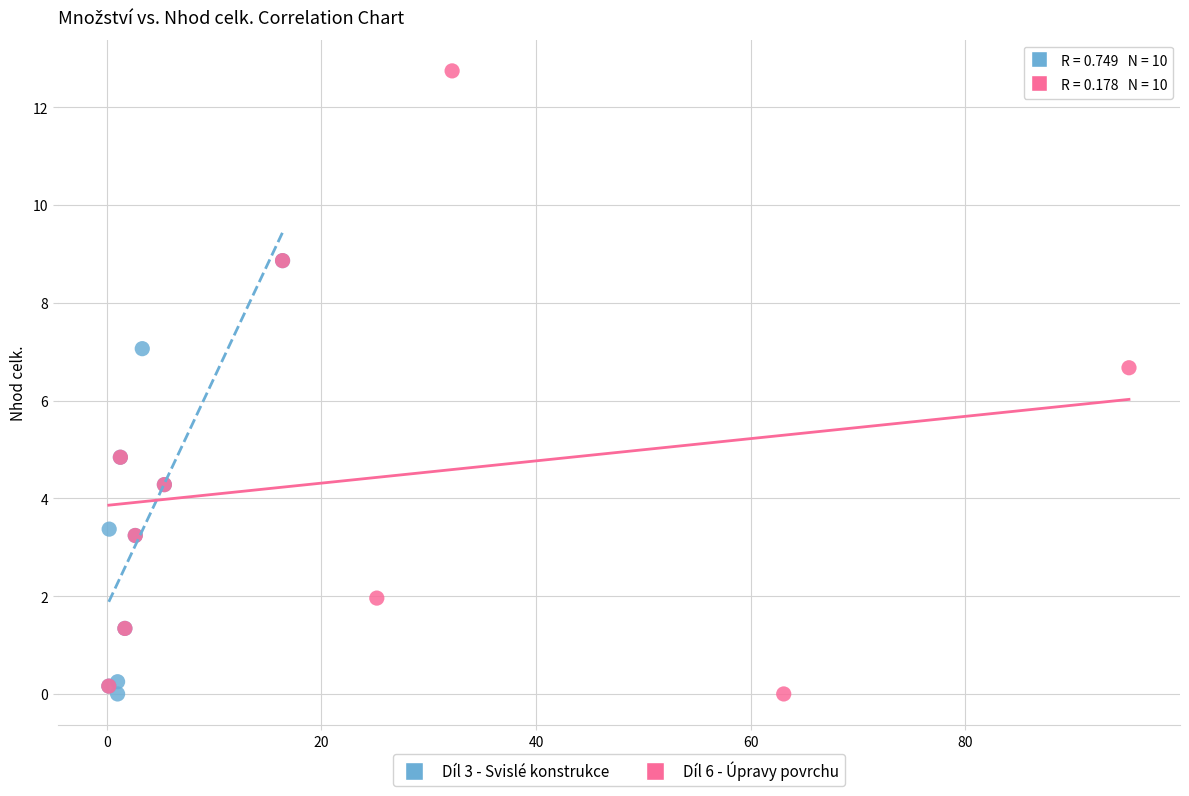

Which series reaches the maximum Y coordinate?

Díl 6 - Úpravy povrchu